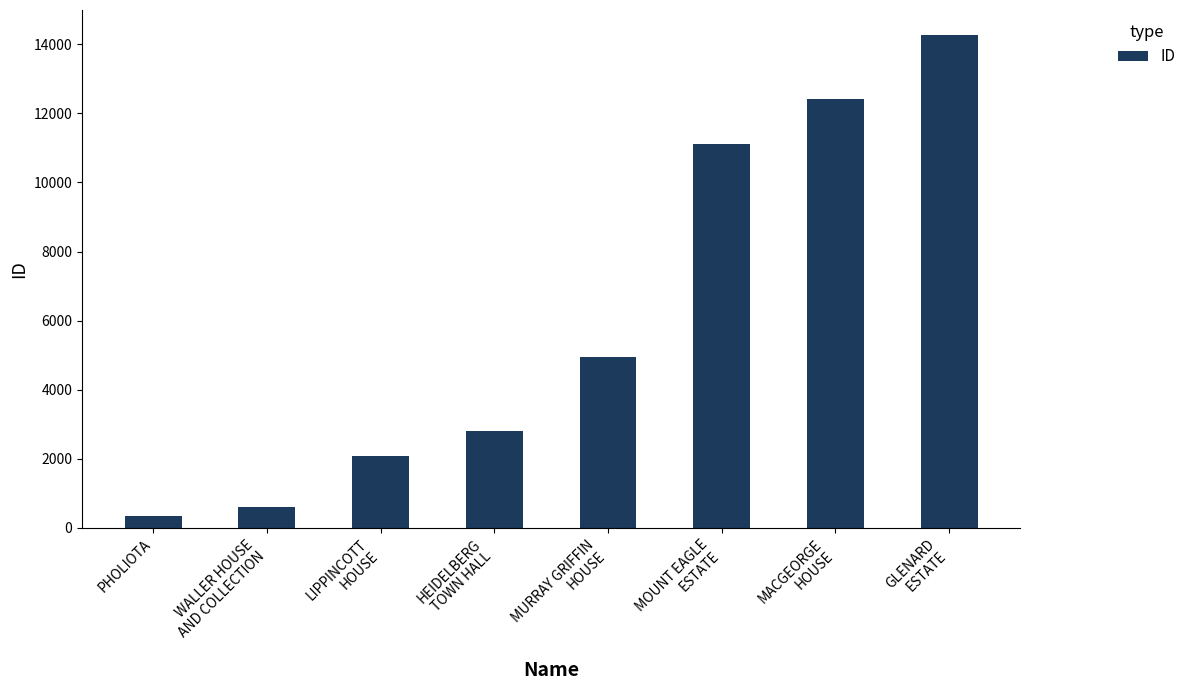

Rank the categories by value from highest to lowest.

GLENARD
ESTATE, MACGEORGE
HOUSE, MOUNT EAGLE
ESTATE, MURRAY GRIFFIN
HOUSE, HEIDELBERG
TOWN HALL, LIPPINCOTT
HOUSE, WALLER HOUSE
AND COLLECTION, PHOLIOTA